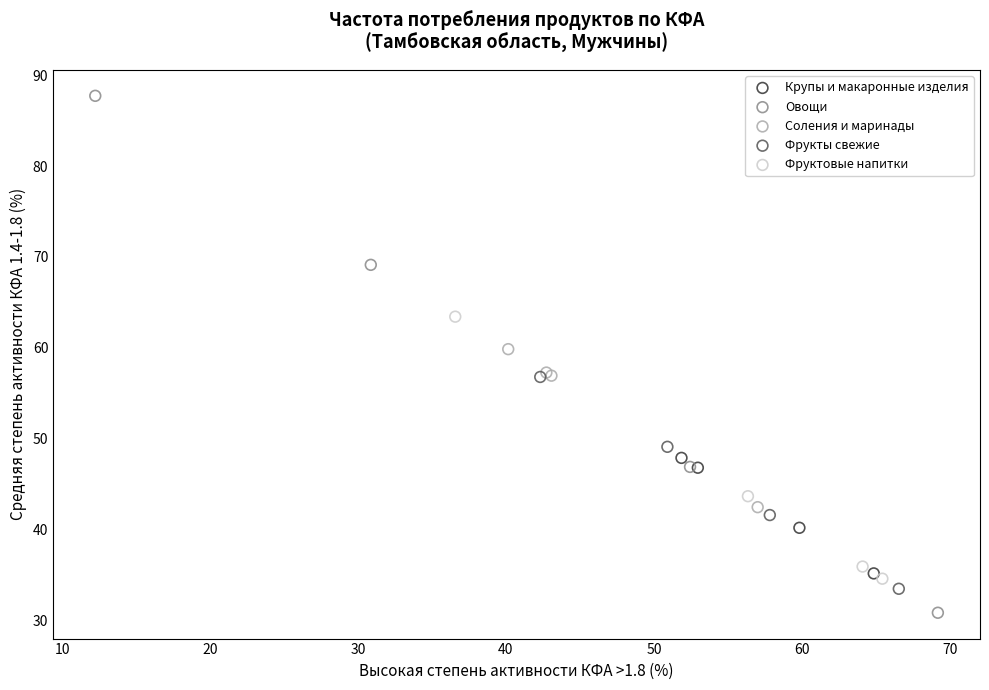

Which series has the widest spread of Y values?

Овощи